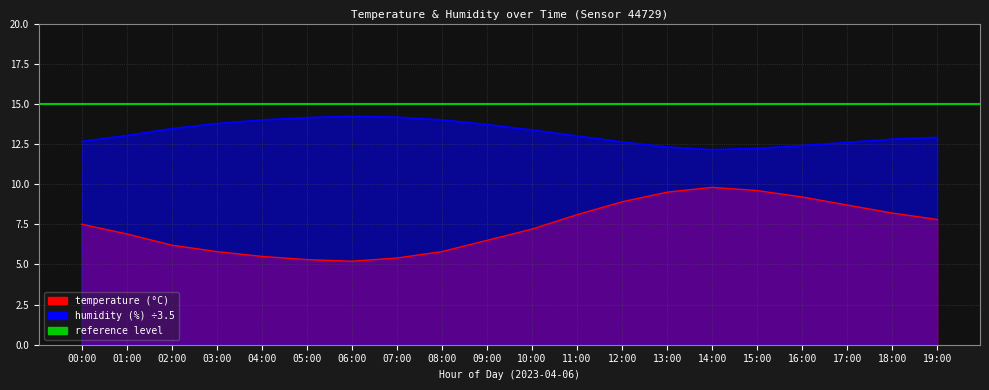

In temperature, how many points are higher than both neighbors (excluding endpoints)?

1